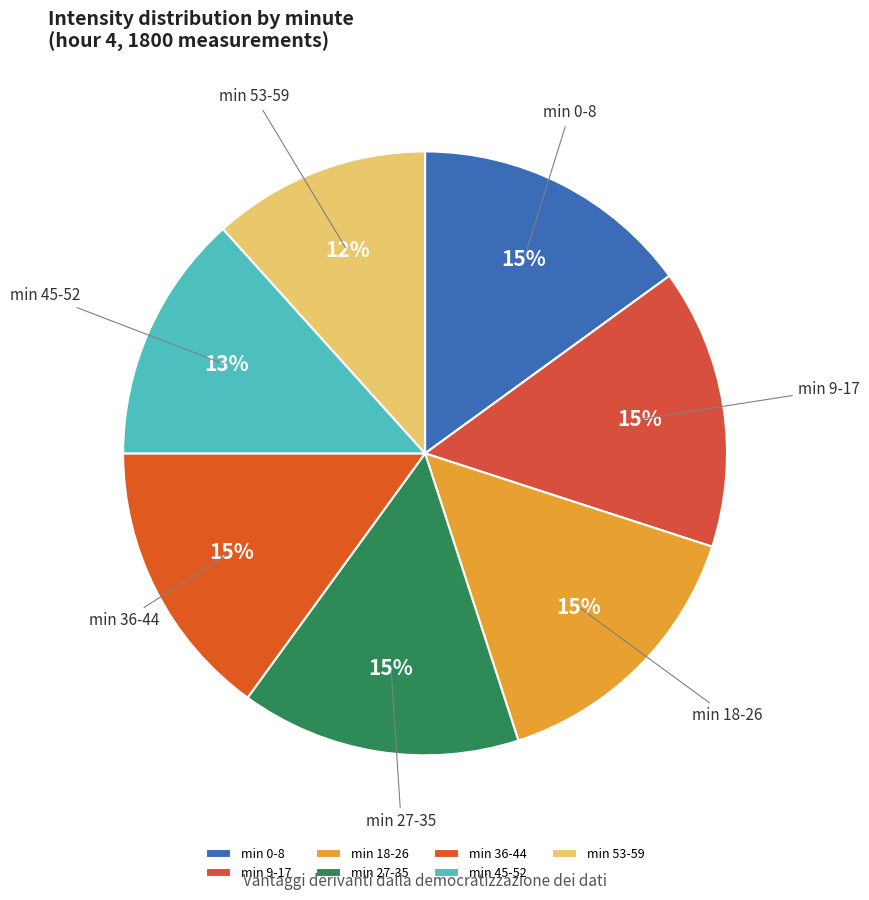

Do min 0-8 and min 53-59 together represent more than half of the pie?

No